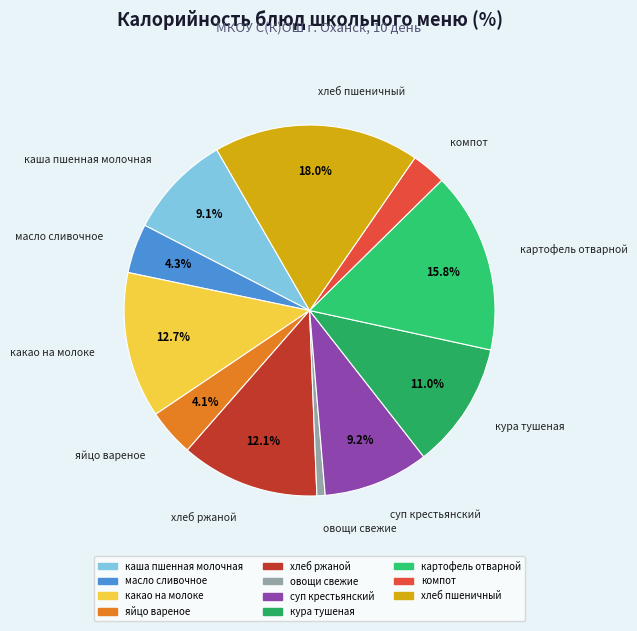

True or false: каша пшенная молочная accounts for 17% of the total.

False